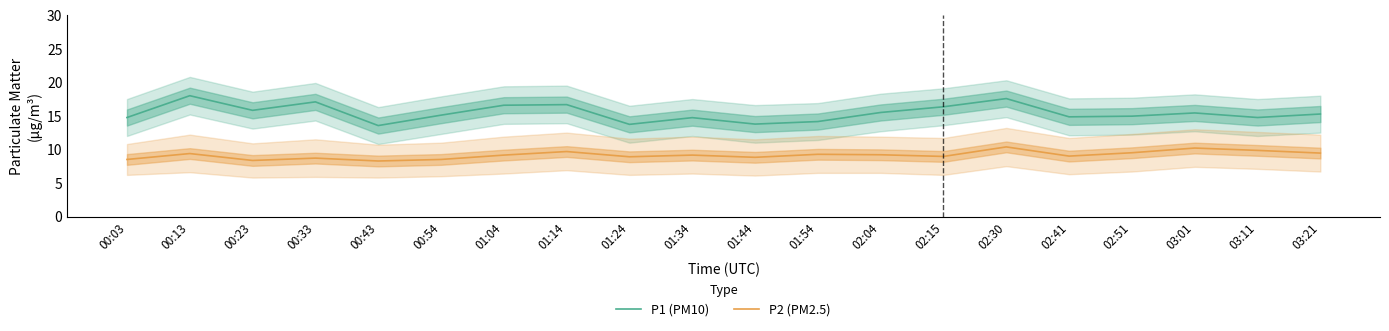

True or false: P2 (PM2.5) has a value of 5.5 at 00:43.

False